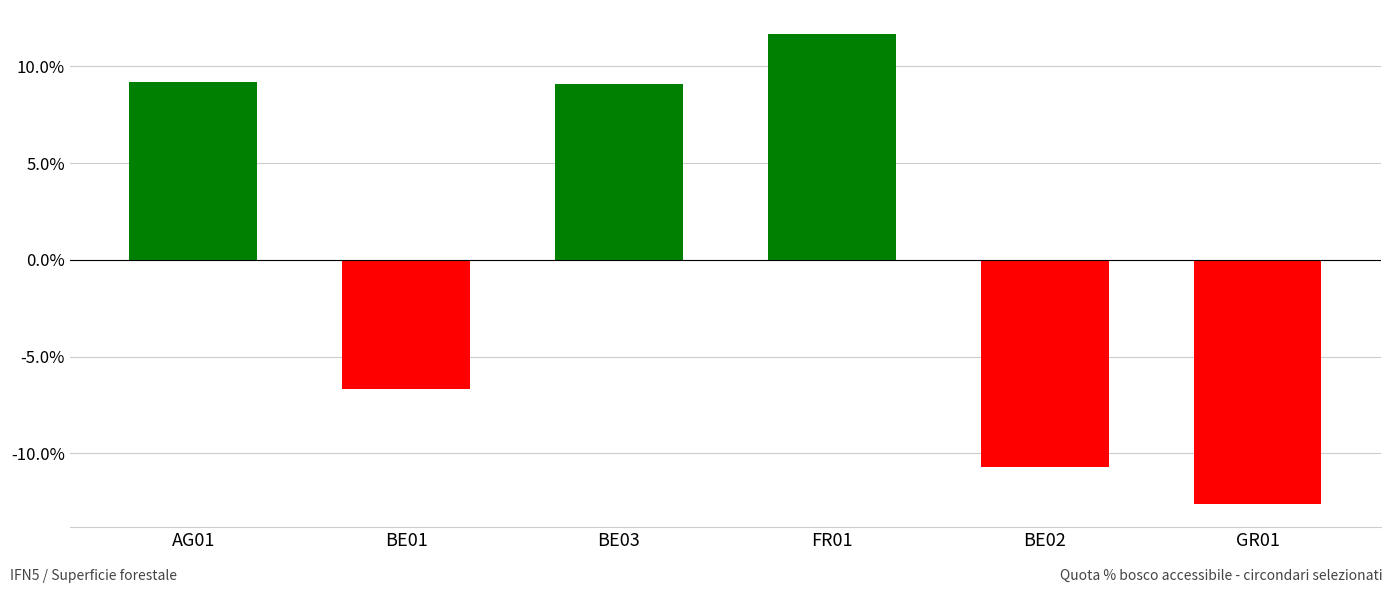

How many negative values are there?

3